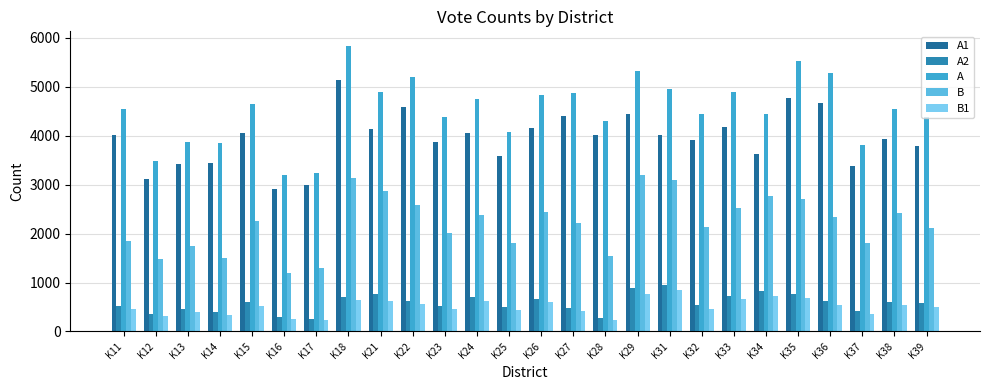

How many groups of bars are there?

26